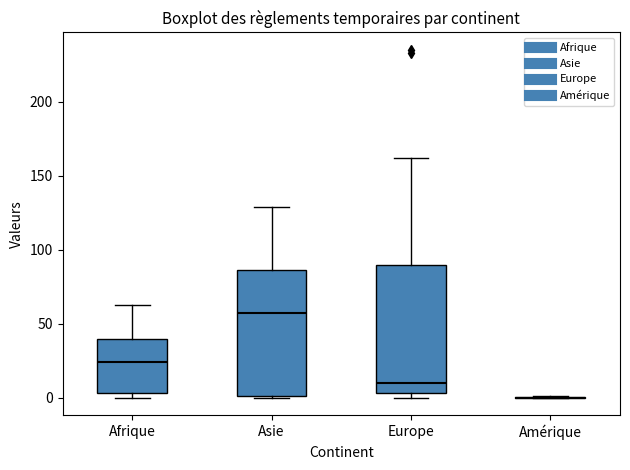

Where is the lower edge of the box for Europe on the y-axis? The values are not printed on the chart, so give them approximately, as read against the axis.

5